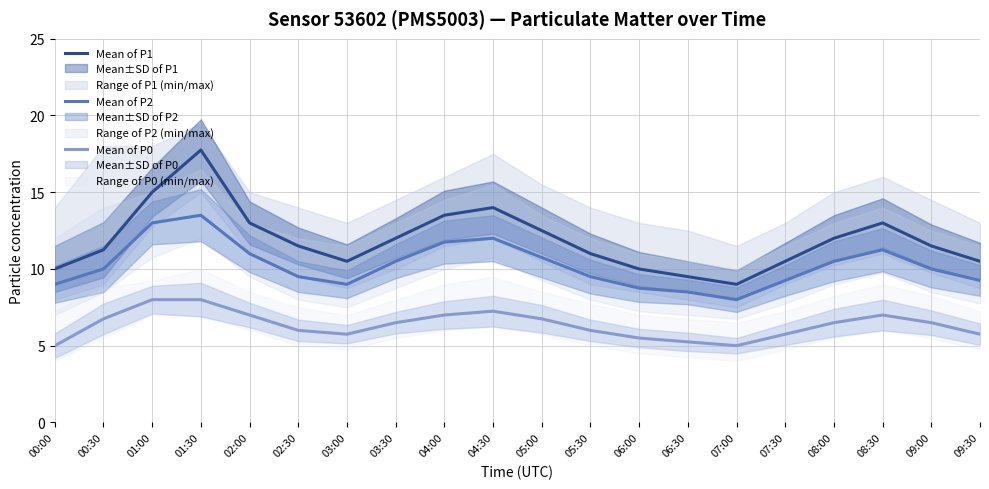

What is the minimum value shown in the chart?

5.0